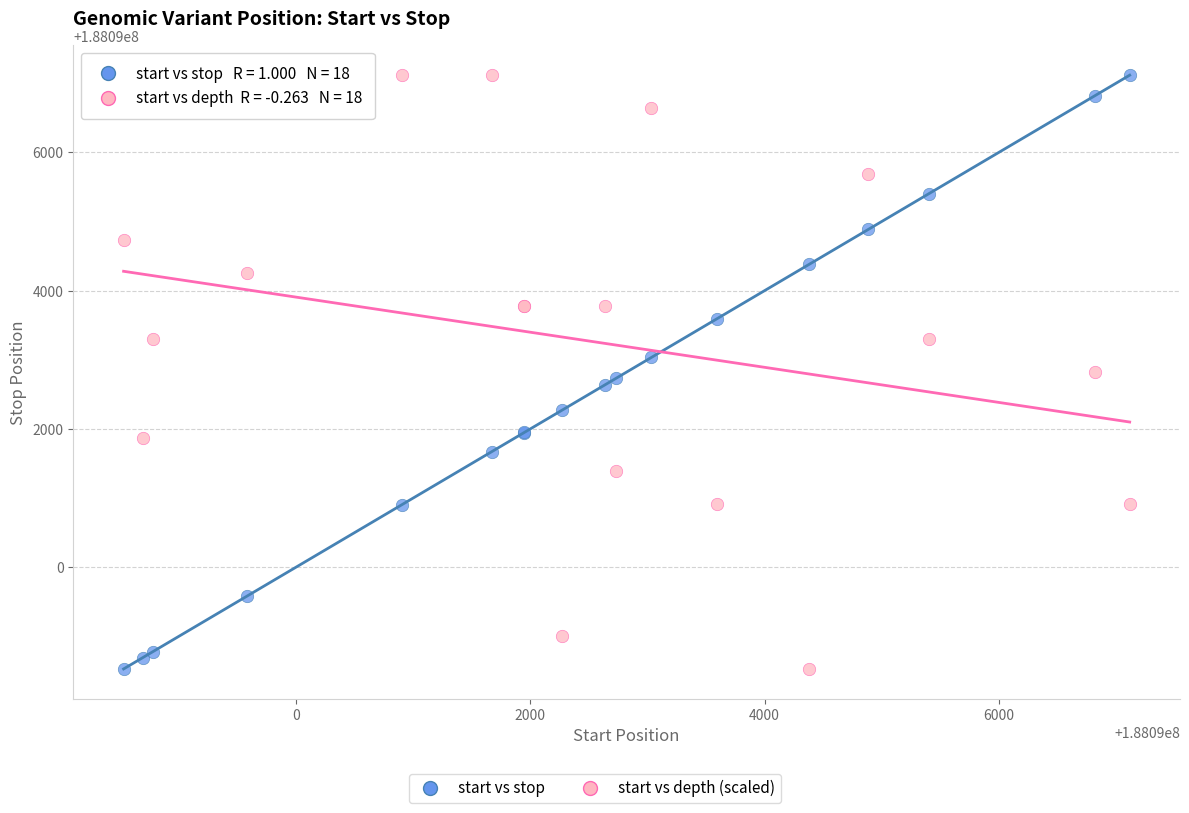

What is the X range (max minus min) for the scatter plot?

8591.0